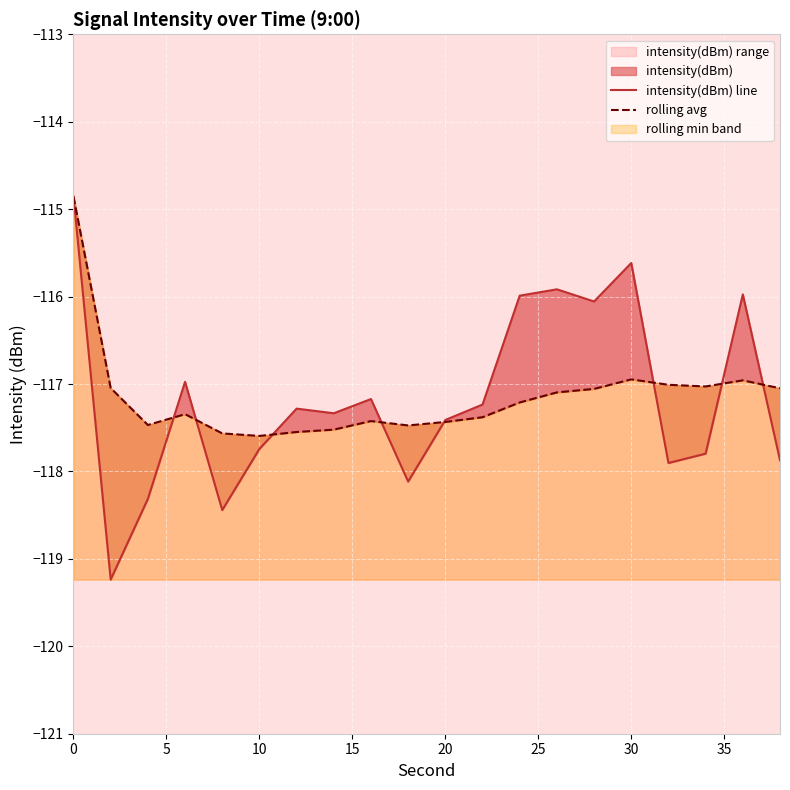

Which series has the largest range (max minus min)?

intensity(dBm) line